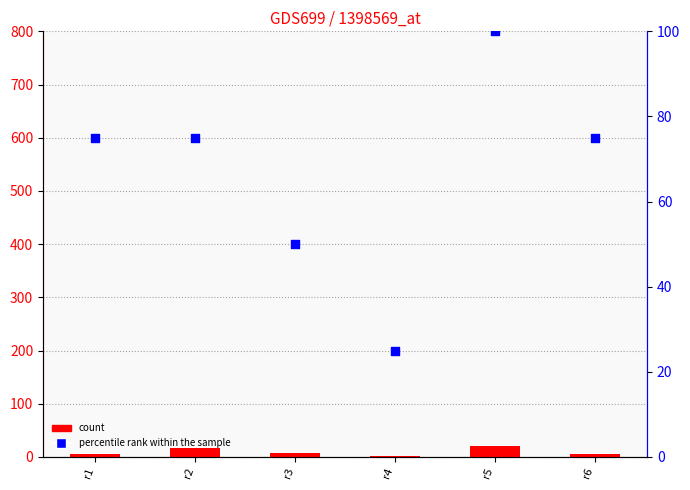

What are all the series names shown in the legend?

count, percentile rank within the sample